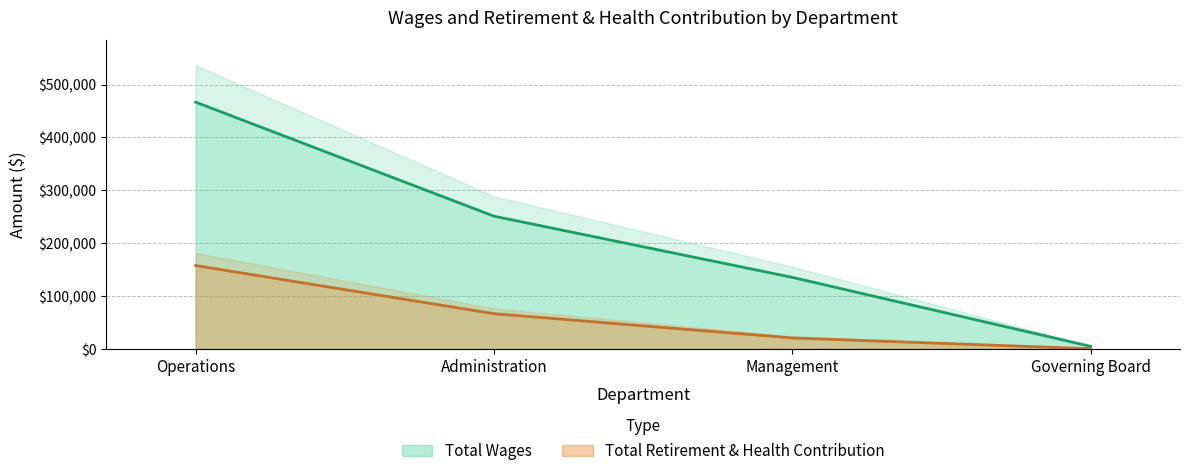

What is the maximum value for Total Wages?

466877